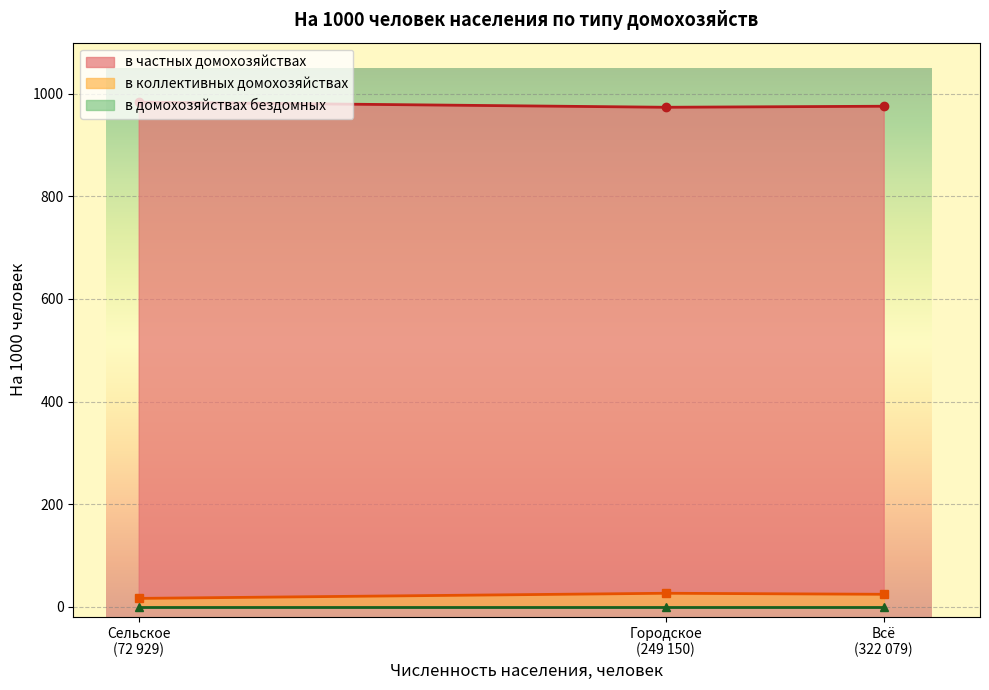

What is the highest value of the в коллективных домохозяйствах series?

26